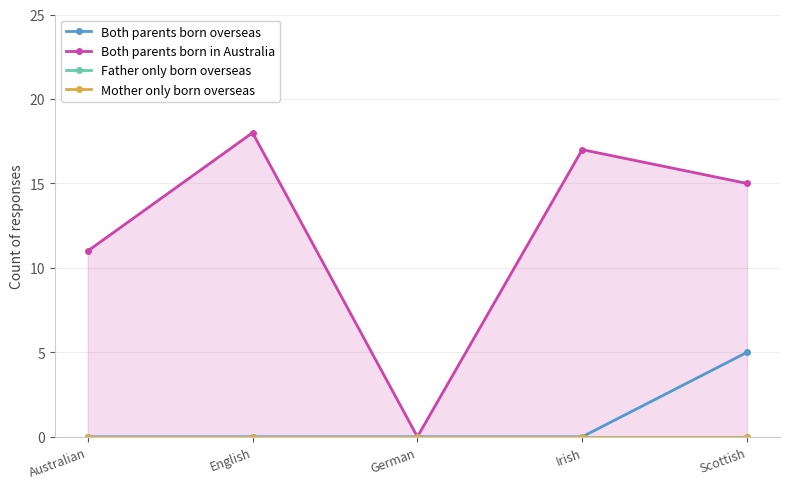

How many series are shown in this chart?

4